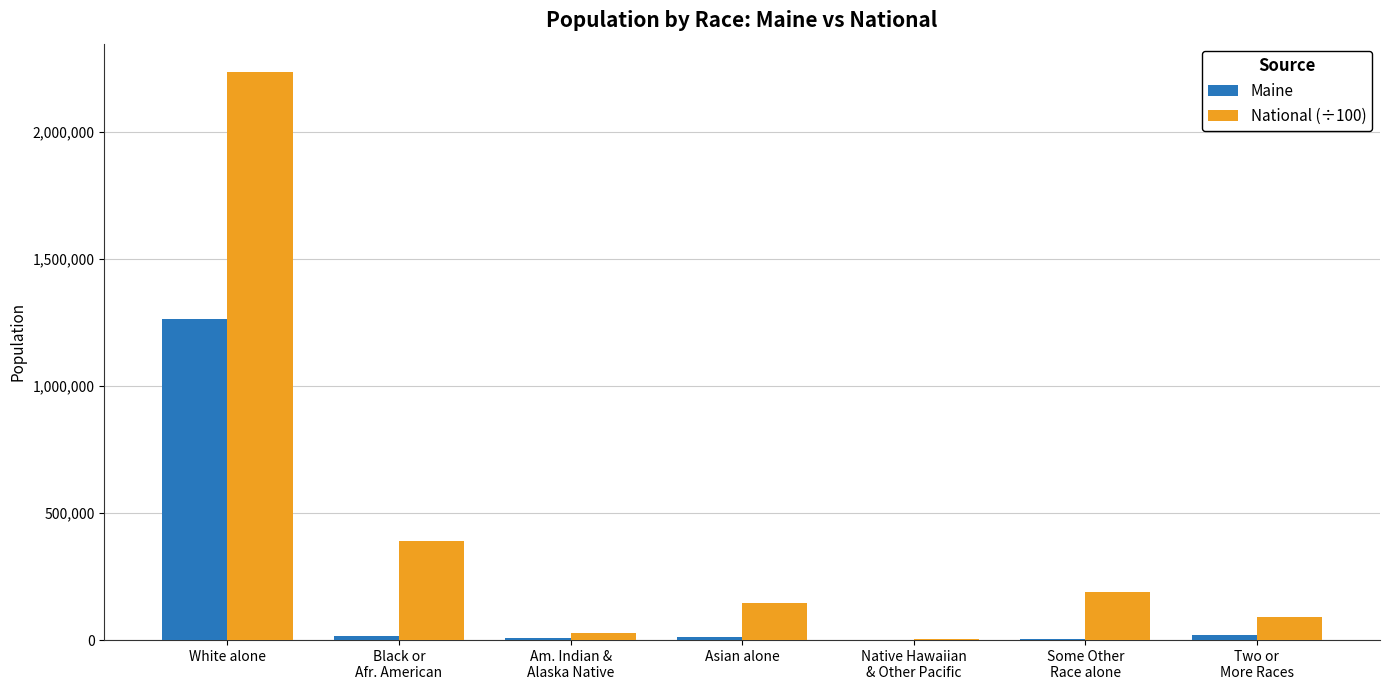

How many groups of bars are there?

7